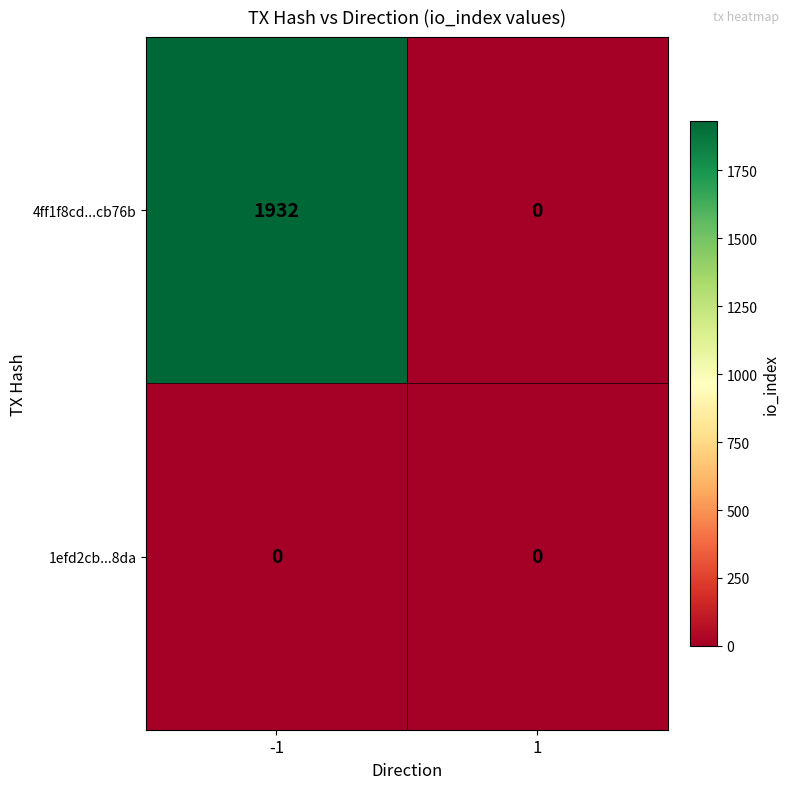

Which series changed the most between -1 and 1?

4ff1f8cd...cb76b